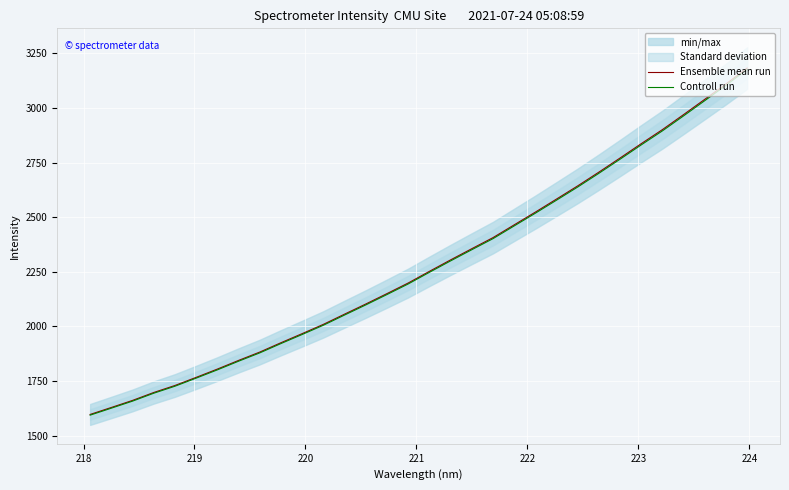

How many lines are shown in the chart?

2